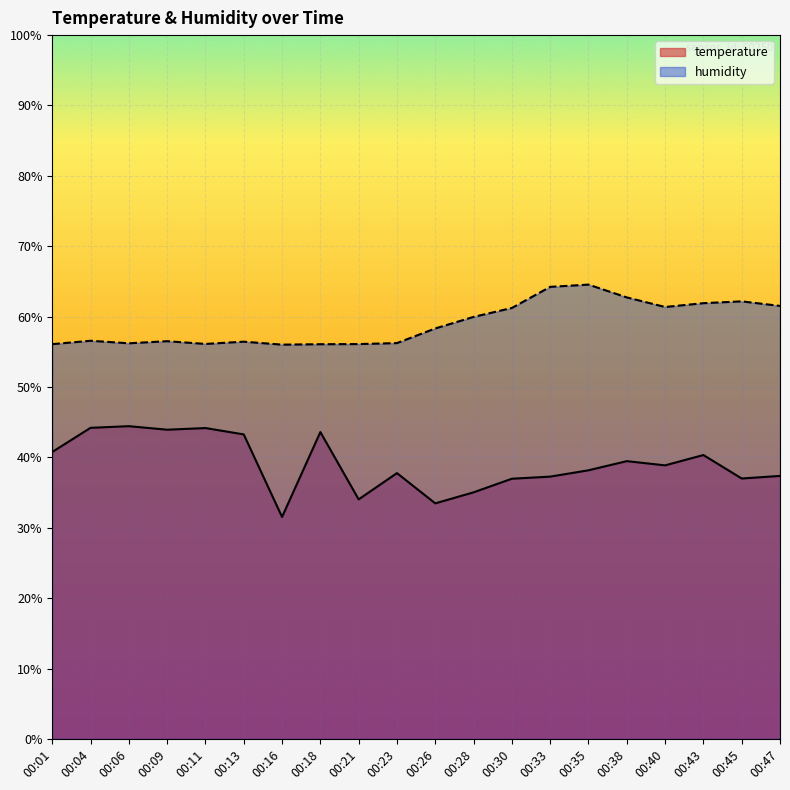

Reading left to right, extract all data points from this chart.

temperature: 40.8	44.2	44.4	43.9	44.2	43.3	31.5	43.6	34.0	37.8	33.5	35.0	37.0	37.3	38.2	39.5	38.9	40.3	37.0	37.4
humidity: 56.1	56.6	56.2	56.5	56.1	56.4	56.0	56.1	56.1	56.2	58.3	60.0	61.2	64.2	64.5	62.7	61.4	61.9	62.2	61.5